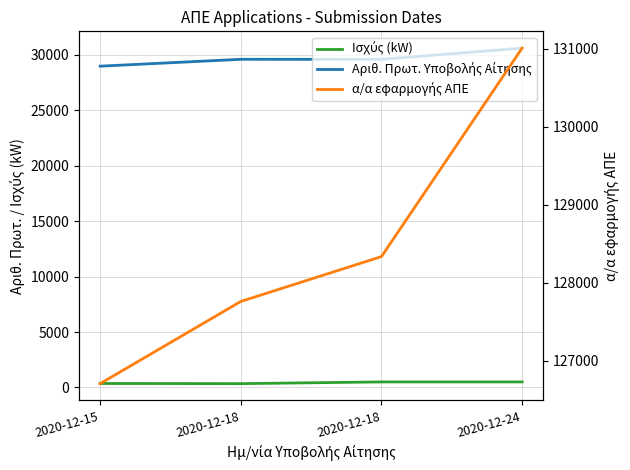

What is the value of the Αριθ. Πρωτ. Υποβολής Αίτησης point at the 1st from the left?

28972.0